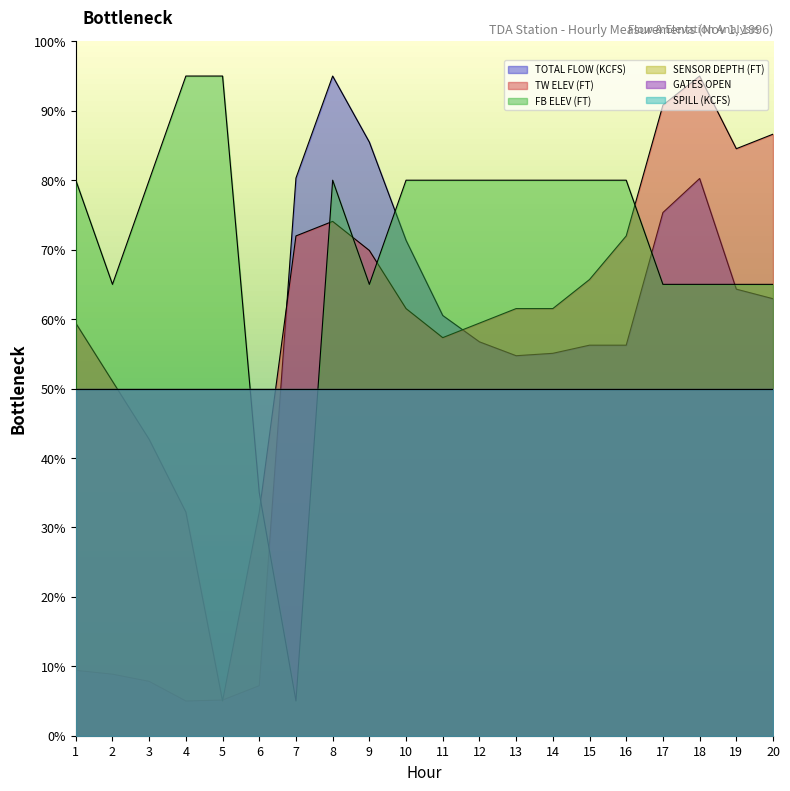

At which label does FB ELEV (FT) reach its minimum?

7